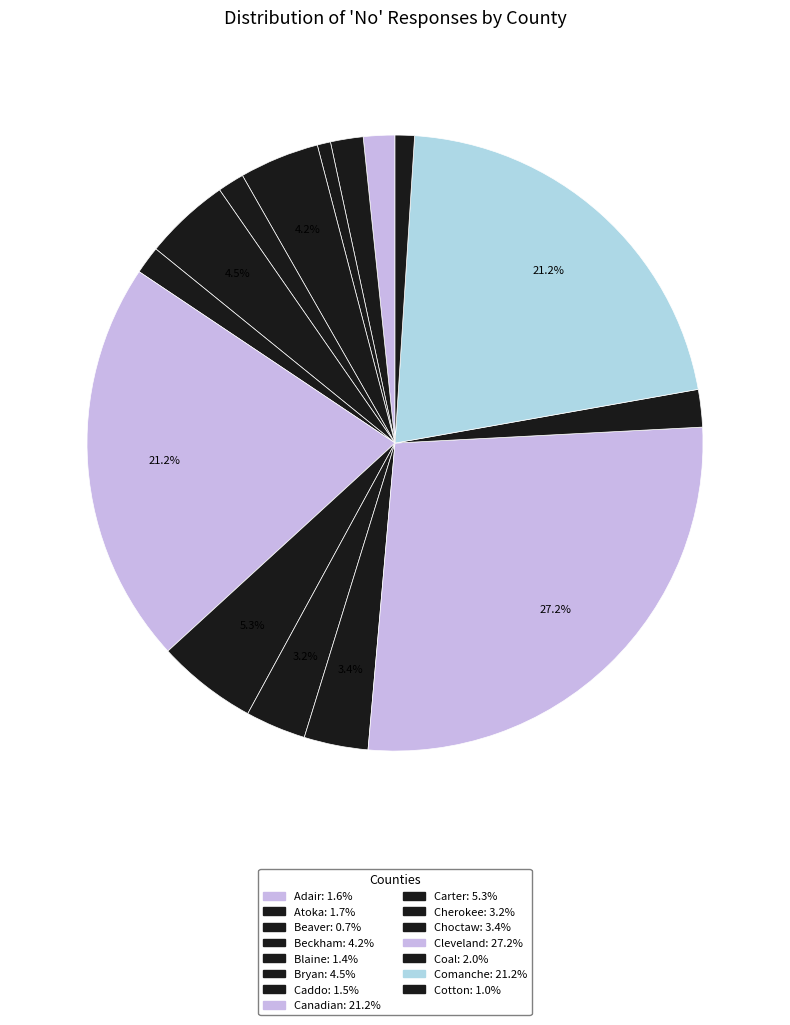

How many slices are in this pie chart?

15